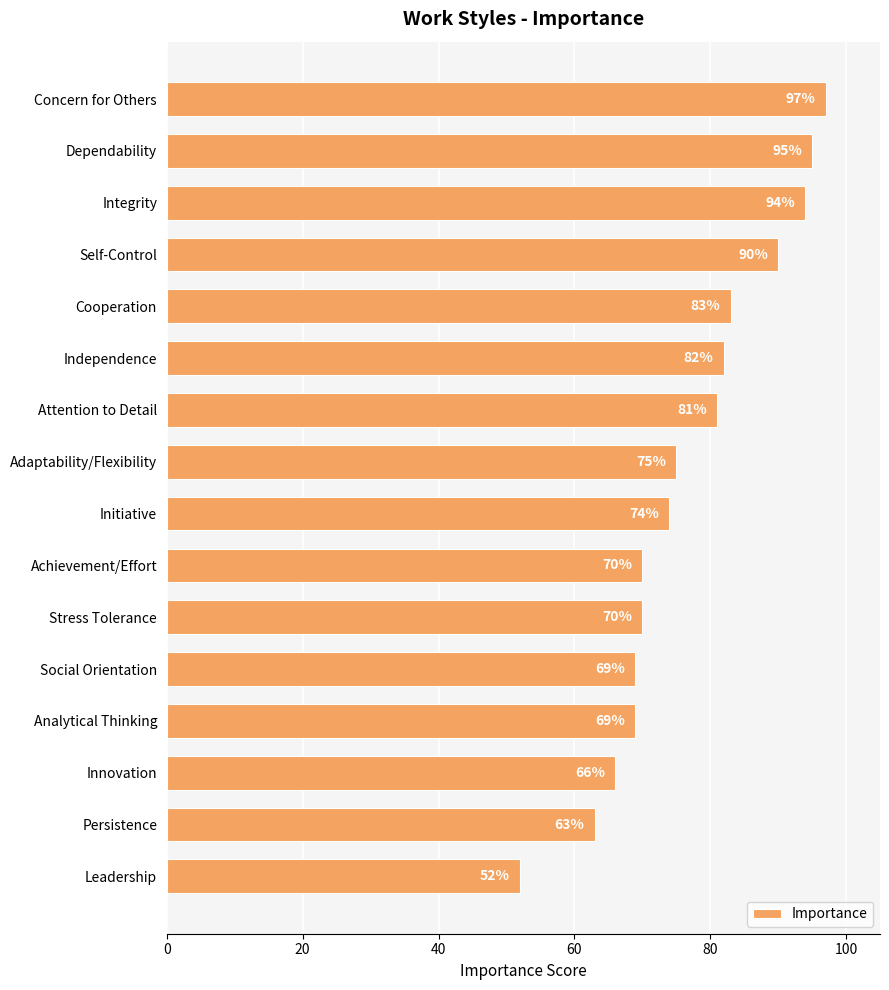

Reading top to bottom, what are all the values shown in this chart?

97	95	94	90	83	82	81	75	74	70	70	69	69	66	63	52